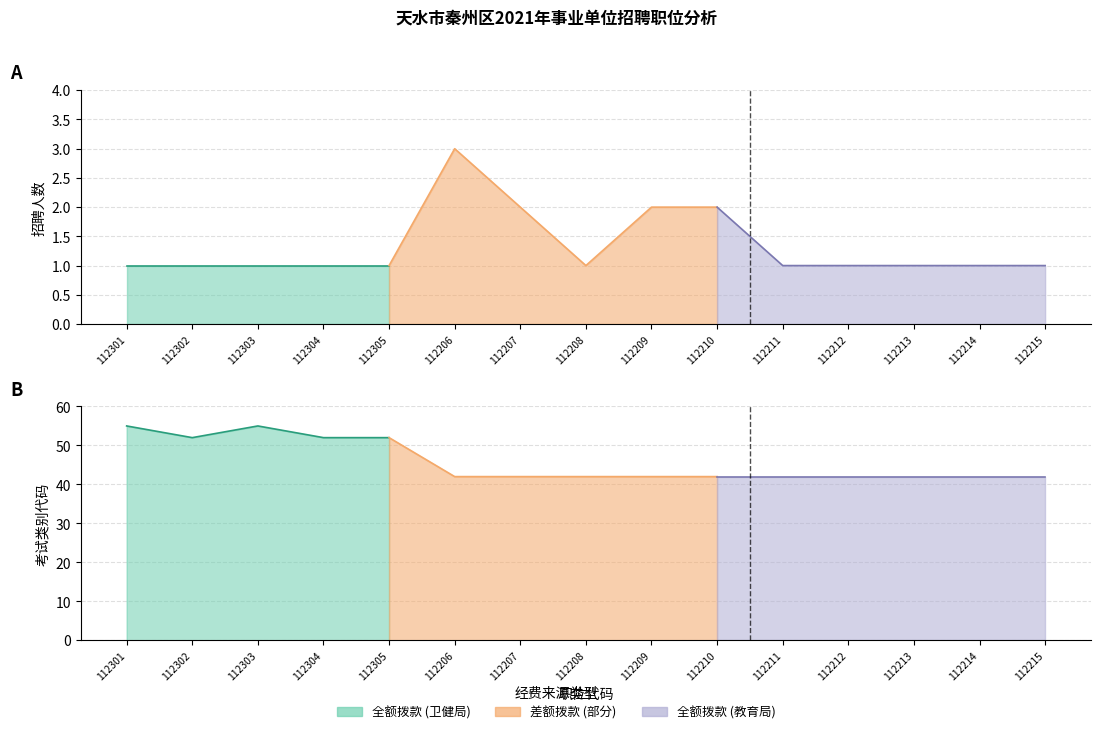

True or false: 招聘人数 has a value of 2 at 112209.

True